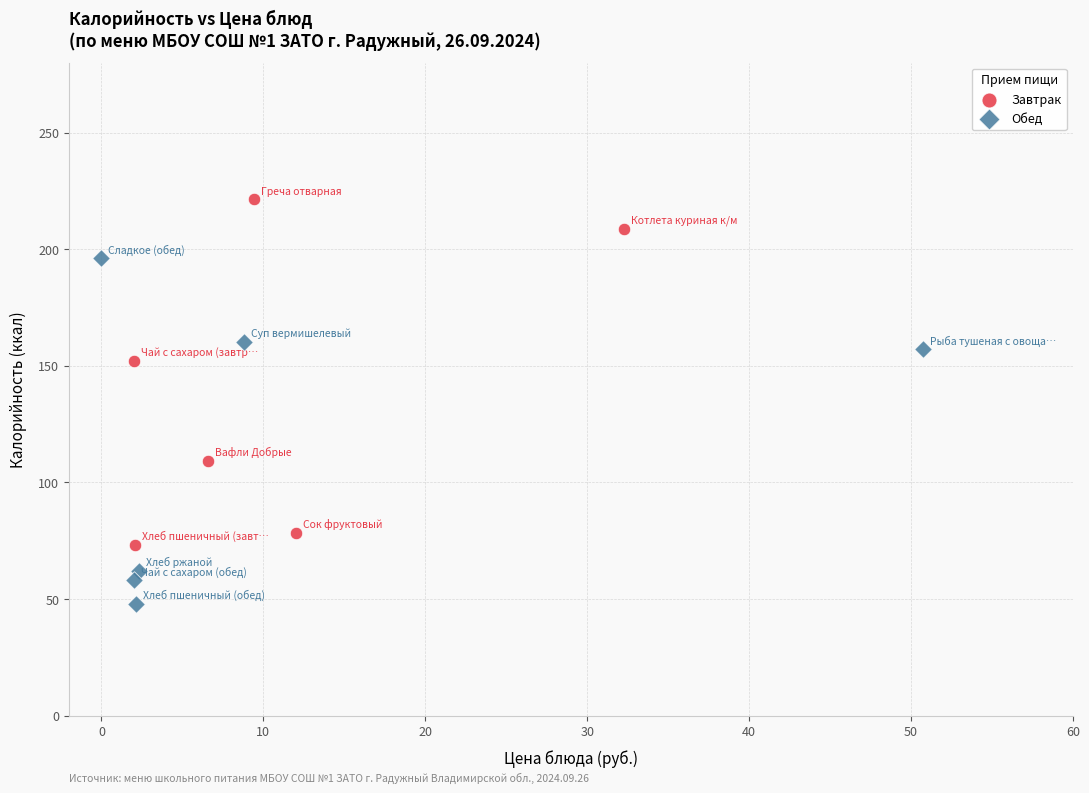

Which series reaches the maximum Y coordinate?

Завтрак